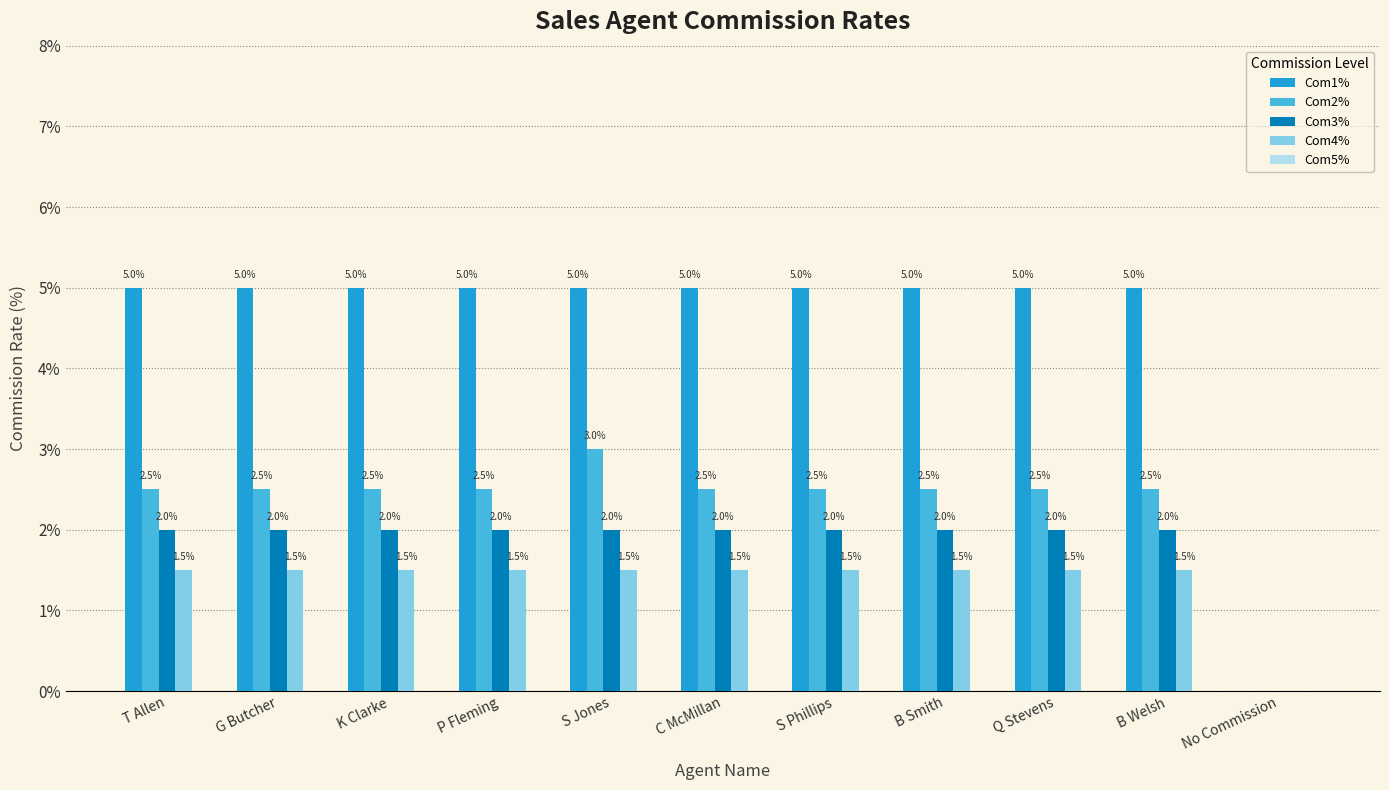

Is the value of Com3% at S Phillips greater than the value of Com4% at S Jones?

Yes